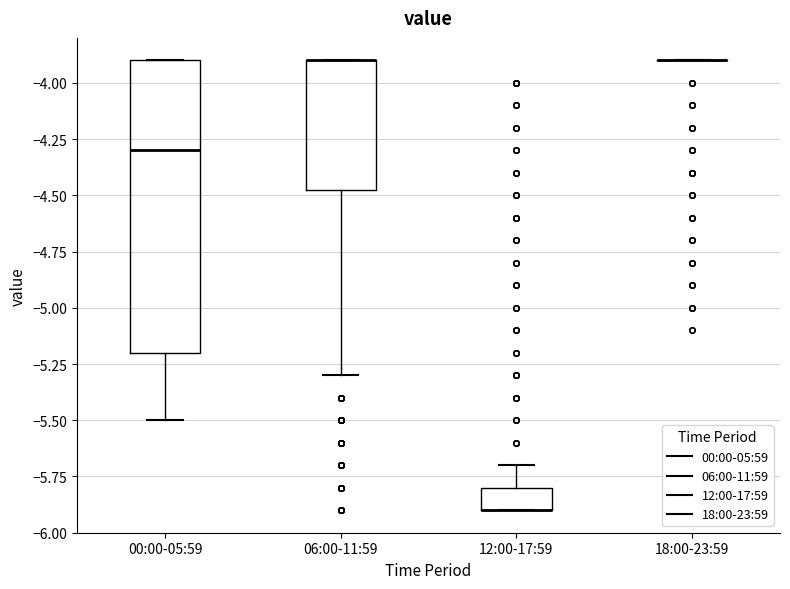

Reading left to right, transcribe this box plot: for each box, give where its median line is, the range the box spans, and where its two whiskers end, as read against the y-axis. The values are not printed on the chart, so give them approximately, as read against the axis.

00:00-05:59: median -4.30, box -5.20 to -3.90, whiskers -5.50 to -3.90
06:00-11:59: median -3.90 (drawn on the box's upper edge), box -4.45 to -3.90, whiskers -5.30 to -3.90
12:00-17:59: median -5.90 (drawn on the box's lower edge), box -5.90 to -5.80, whiskers -5.90 to -5.70
18:00-23:59: box collapsed to a line at -3.90, whiskers -3.90 to -3.90